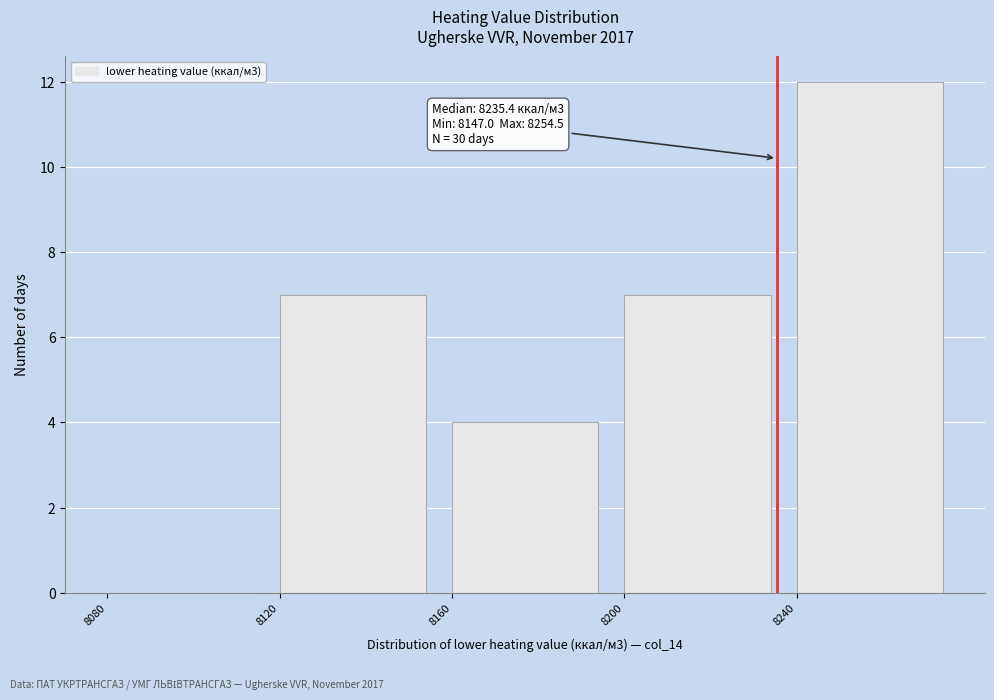

Over which range of the x-axis is the bar tallest?

8240 to 8280